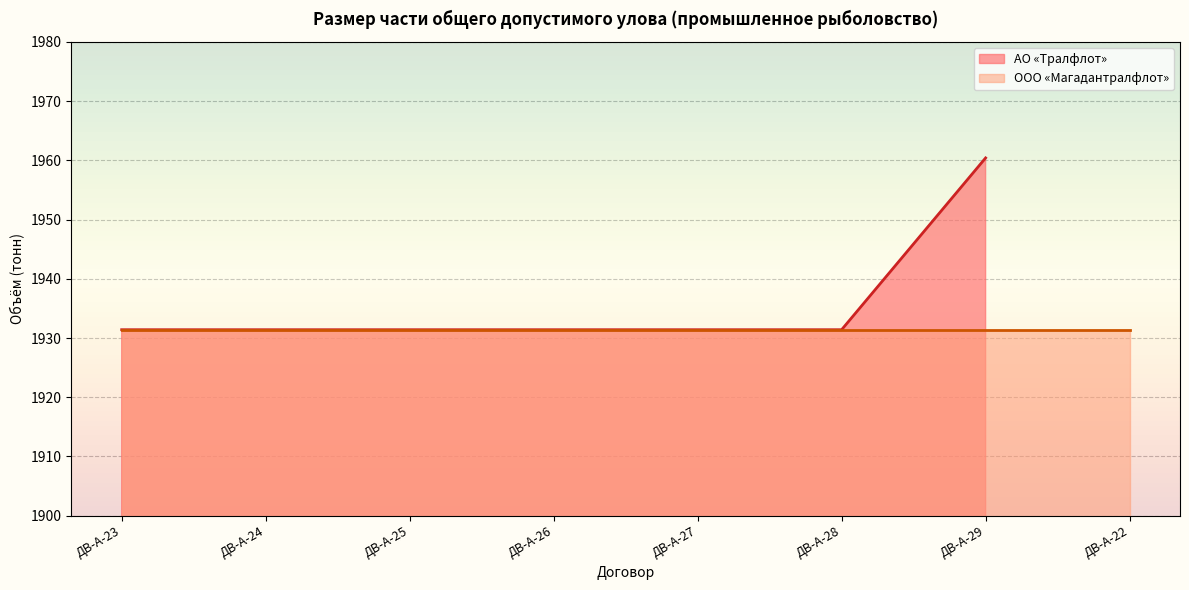

What is the value of the 7th point from the left?

1960.4